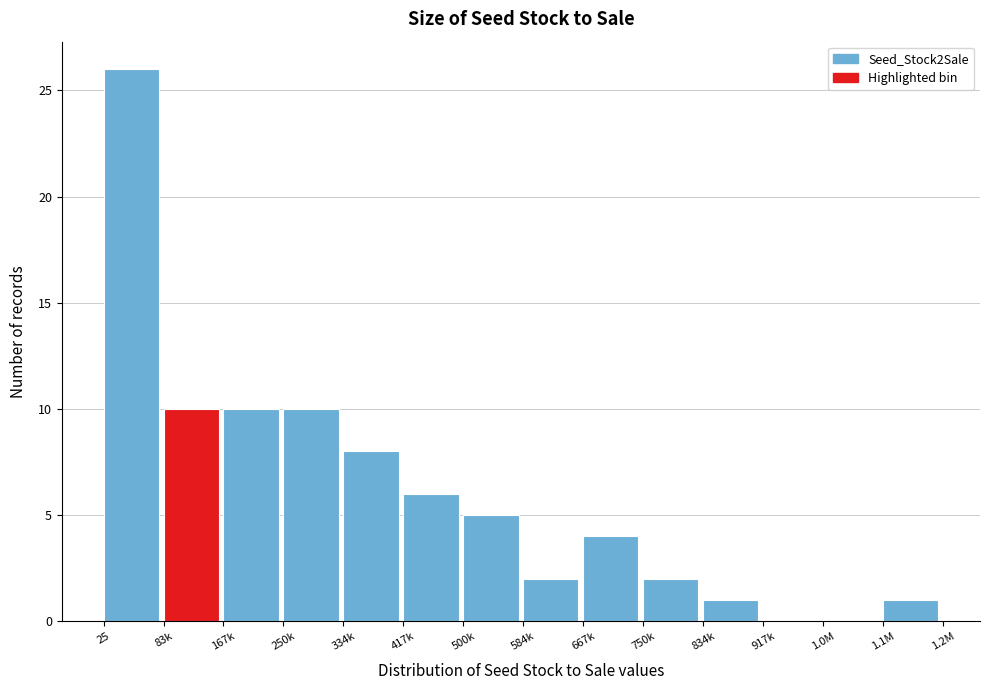

Reading left to right, what are all the values shown in this chart?

25=26	83k=10	167k=10	250k=10	334k=8	417k=6	500k=5	584k=2	667k=4	750k=2	834k=1	917k=0	1.0M=0	1.1M=1